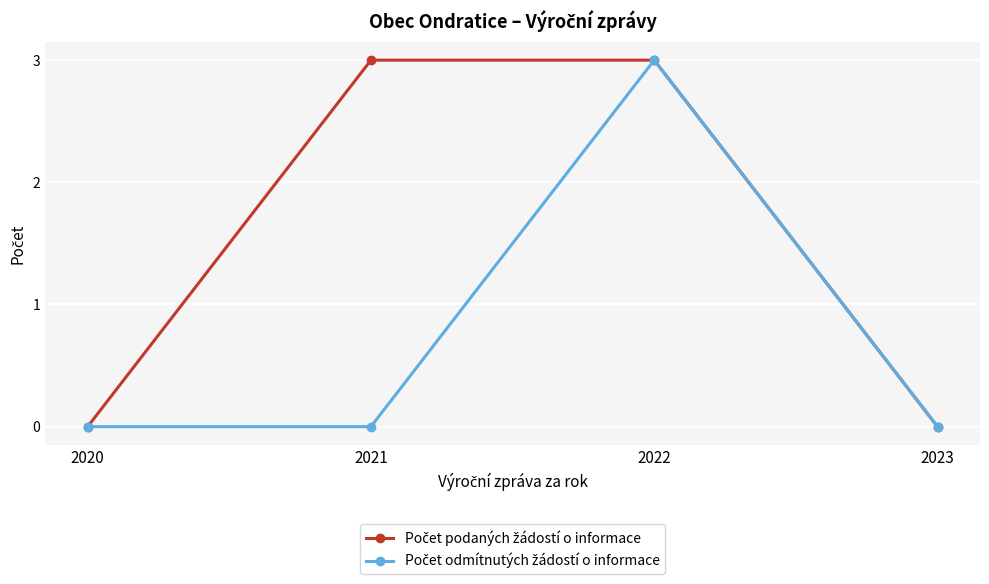

At which category is the sum across all series the highest?

2022